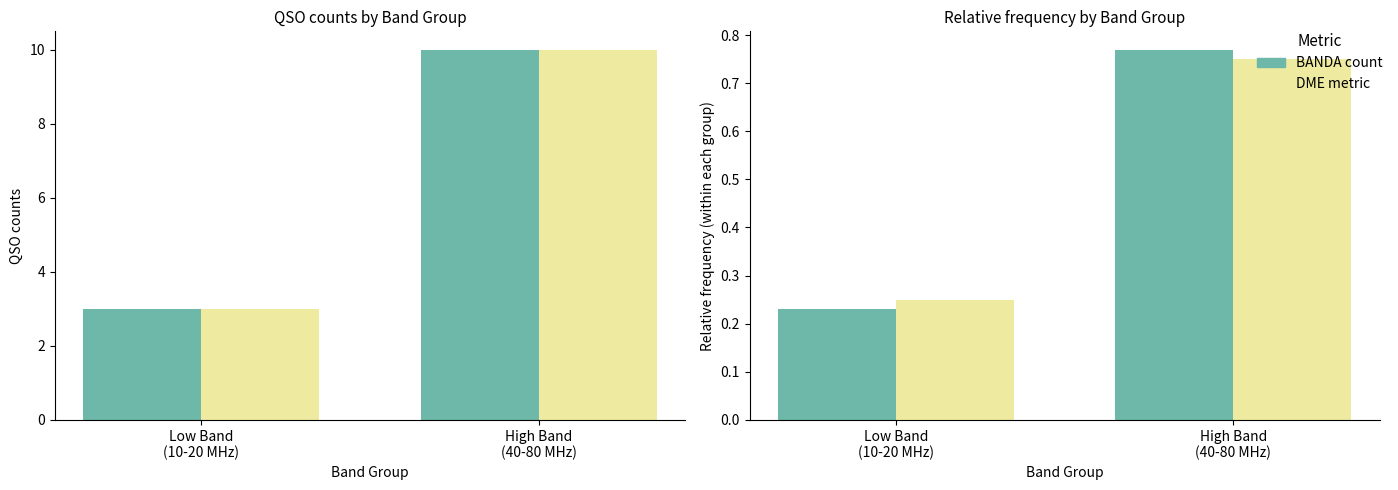

Which label corresponds to the smallest value in the chart?

Low Band
(10-20 MHz)